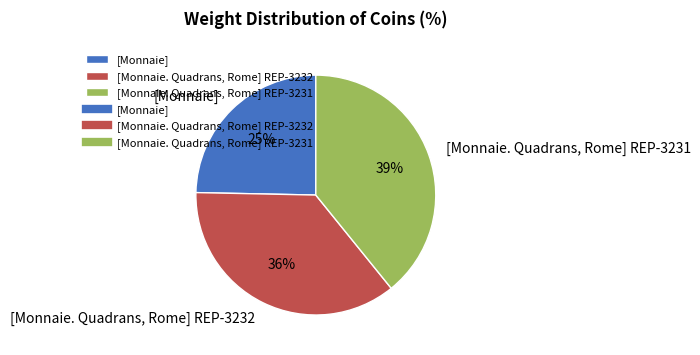

What is the ratio of the value at [Monnaie] to the value at [Monnaie. Quadrans, Rome] REP-3232?

0.7